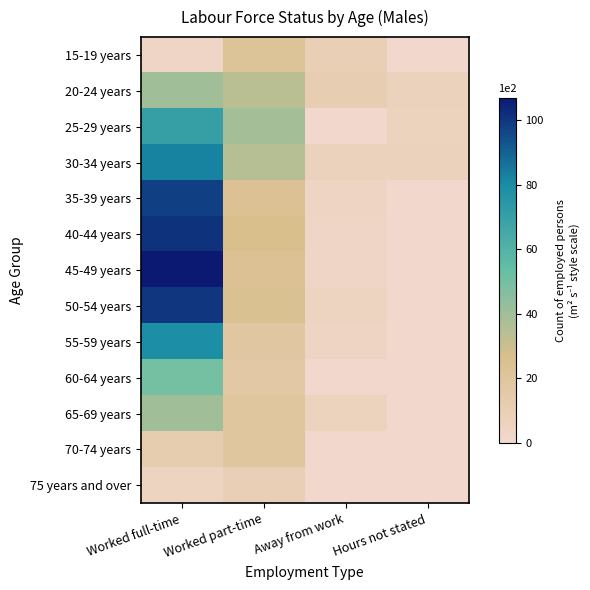

Reading left to right, transcribe all the data shown in this chart.

15-19 years: Worked full-time=3	Worked part-time=22	Away from work=10	Hours not stated=0
20-24 years: Worked full-time=40	Worked part-time=34	Away from work=11	Hours not stated=7
25-29 years: Worked full-time=70	Worked part-time=39	Away from work=0	Hours not stated=6
30-34 years: Worked full-time=82	Worked part-time=35	Away from work=7	Hours not stated=7
35-39 years: Worked full-time=98	Worked part-time=24	Away from work=4	Hours not stated=0
40-44 years: Worked full-time=101	Worked part-time=27	Away from work=3	Hours not stated=0
45-49 years: Worked full-time=107	Worked part-time=24	Away from work=3	Hours not stated=0
50-54 years: Worked full-time=100	Worked part-time=25	Away from work=5	Hours not stated=0
55-59 years: Worked full-time=79	Worked part-time=18	Away from work=4	Hours not stated=0
60-64 years: Worked full-time=50	Worked part-time=17	Away from work=0	Hours not stated=0
65-69 years: Worked full-time=40	Worked part-time=19	Away from work=6	Hours not stated=0
70-74 years: Worked full-time=12	Worked part-time=19	Away from work=0	Hours not stated=0
75 years and over: Worked full-time=5	Worked part-time=10	Away from work=0	Hours not stated=0